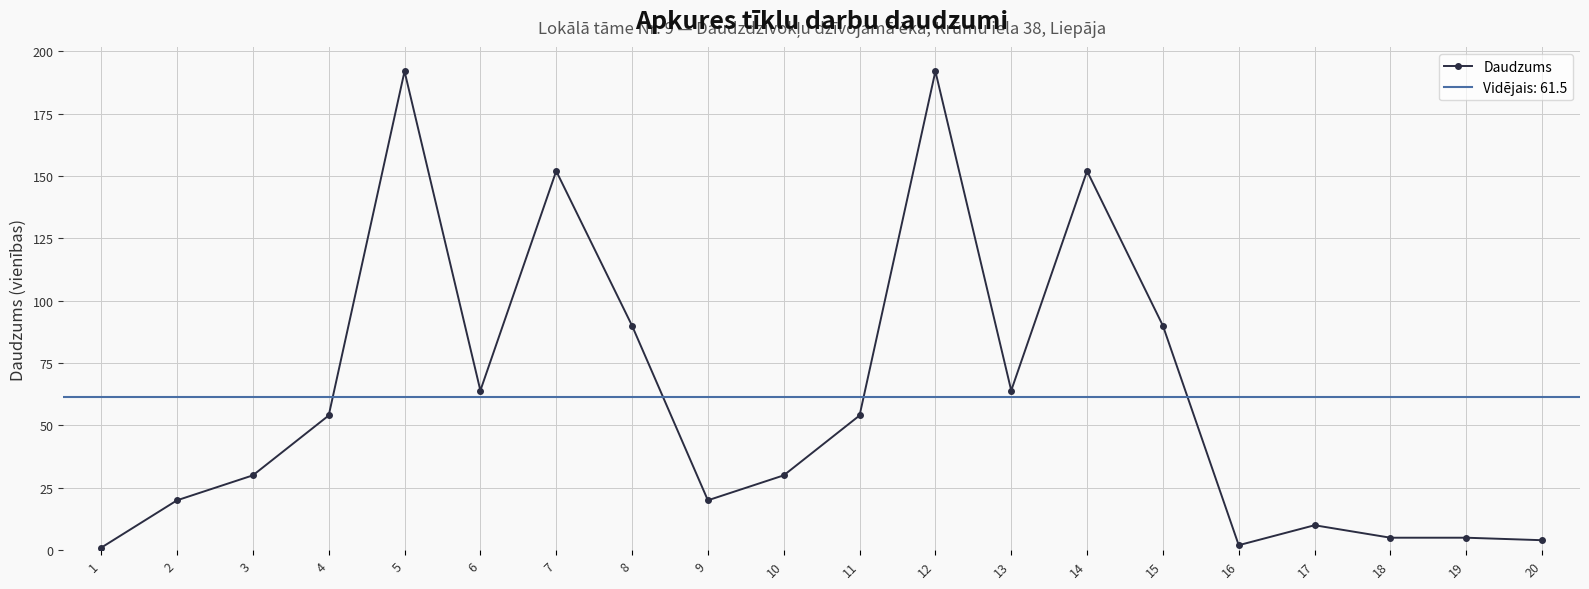

Reading left to right, transcribe all the data shown in this chart.

1=1	2=20	3=30	4=54	5=192	6=64	7=152	8=90	9=20	10=30	11=54	12=192	13=64	14=152	15=90	16=2	17=10	18=5	19=5	20=4